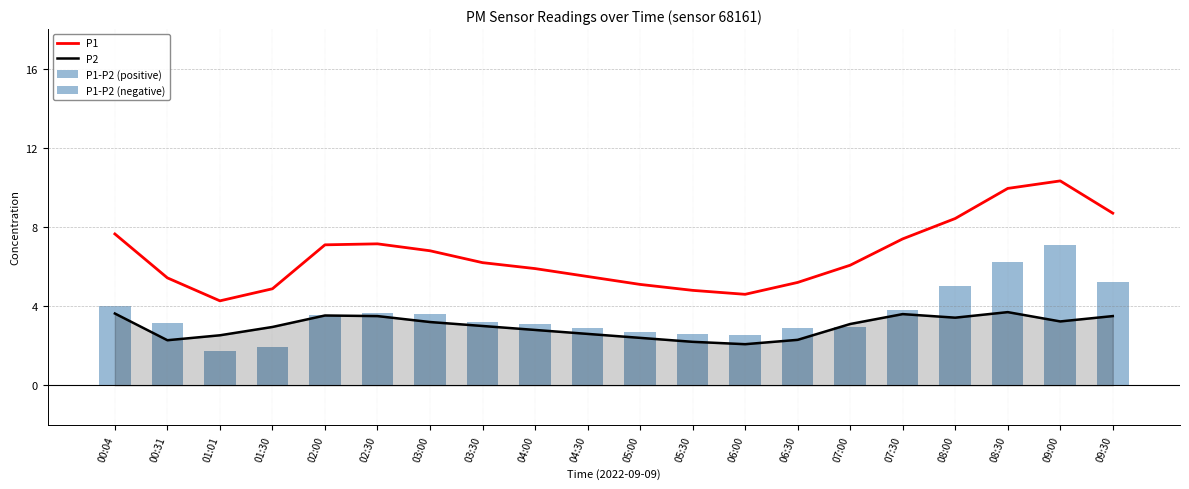

How many values in the P1-P2 (positive) series are below 3?

8